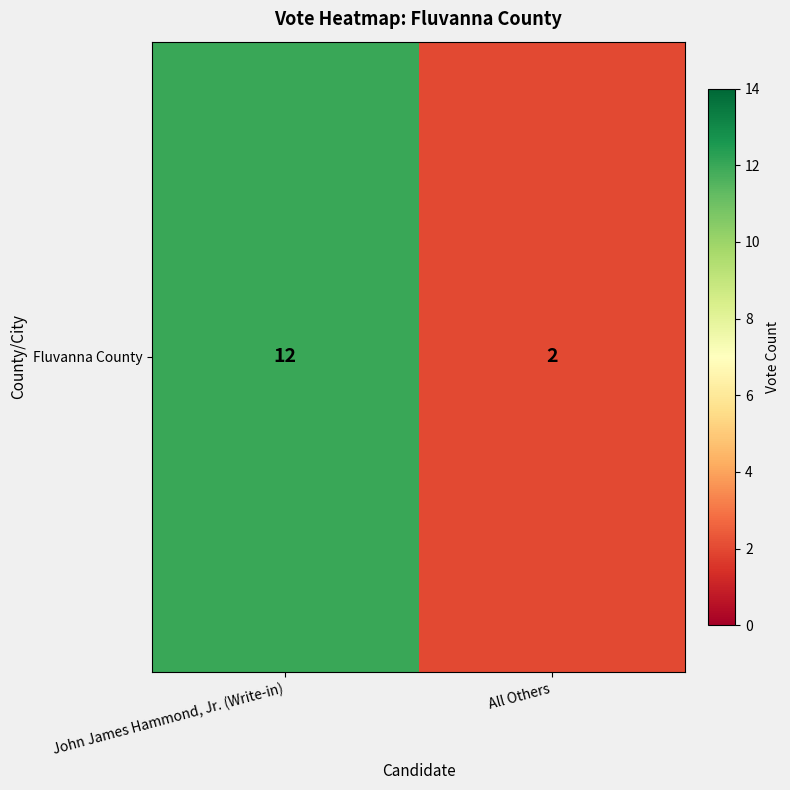

At which label is the value closest to 7?

John James Hammond, Jr. (Write-in)